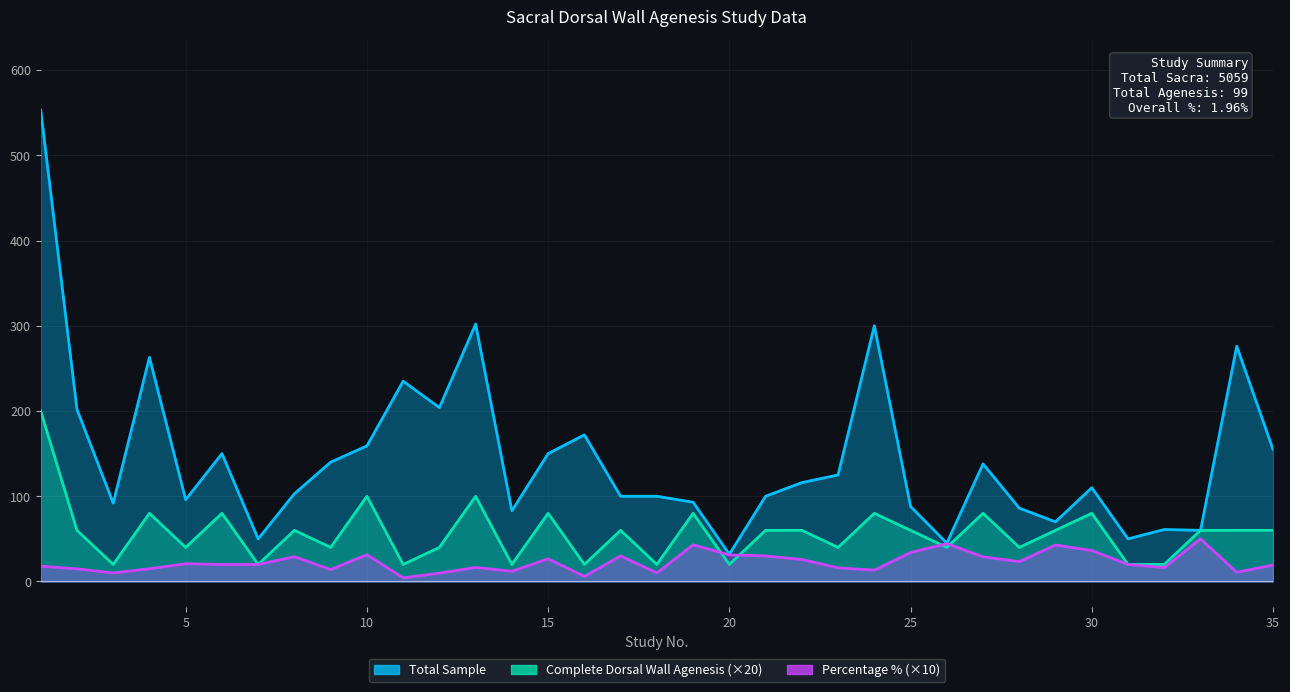

At how many categories does at least one series exceed 530?

1